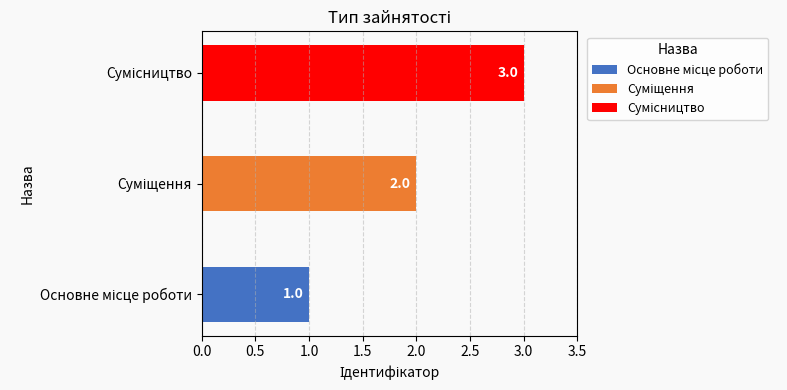

What is the sum of all values?

6